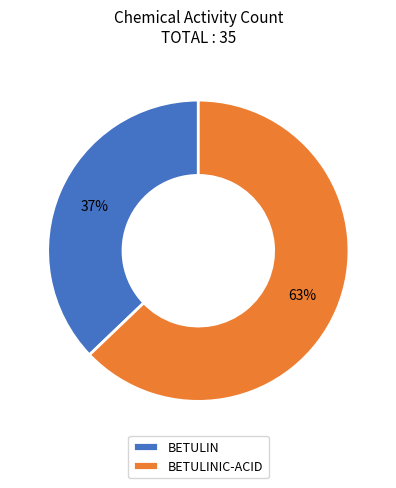

What is the smallest slice in the pie chart?

BETULIN